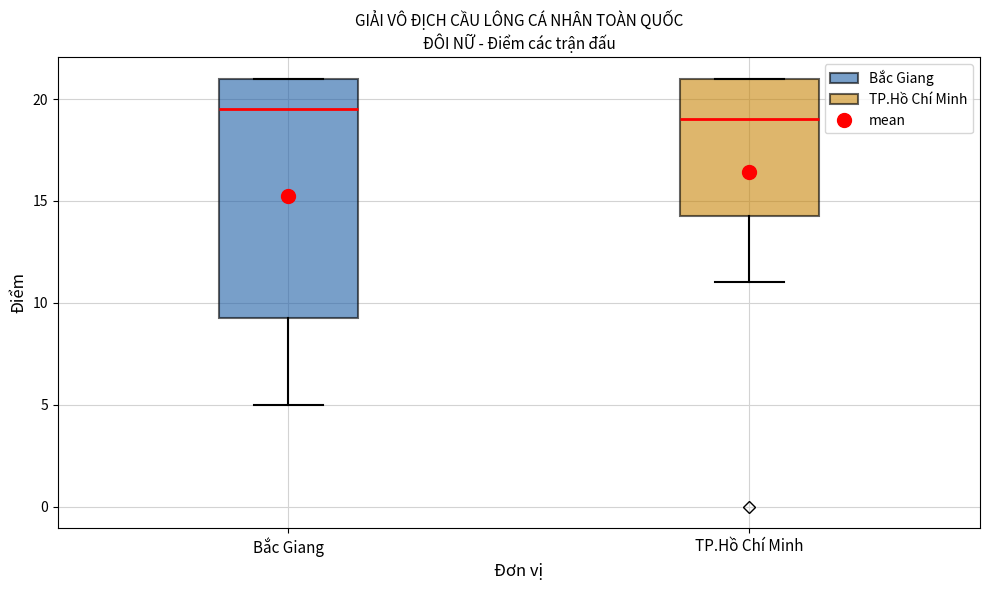

Reading left to right, transcribe this box plot: for each box, give where its median line is, the range the box spans, and where its two whiskers end, as read against the y-axis. The values are not printed on the chart, so give them approximately, as read against the axis.

Bắc Giang: median 19.5, box 9.5 to 21.0, whiskers 5.0 to 21.0
TP.Hồ Chí Minh: median 19.0, box 14.5 to 21.0, whiskers 11.0 to 21.0